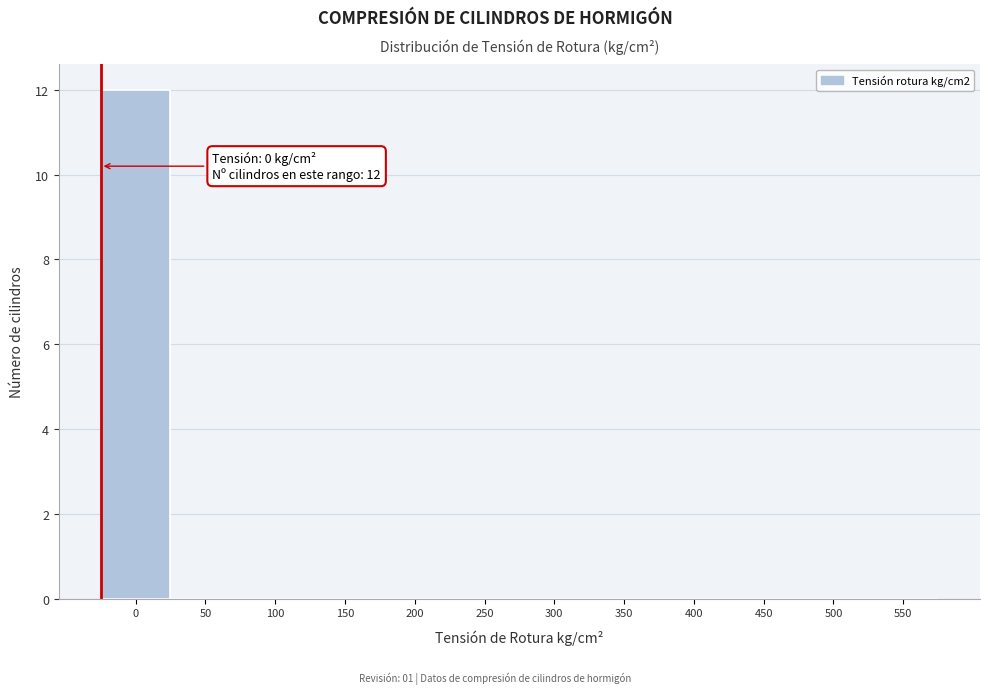

Reading left to right, list all the values displayed in this chart.

0=12	50=0	100=0	150=0	200=0	250=0	300=0	350=0	400=0	450=0	500=0	550=0